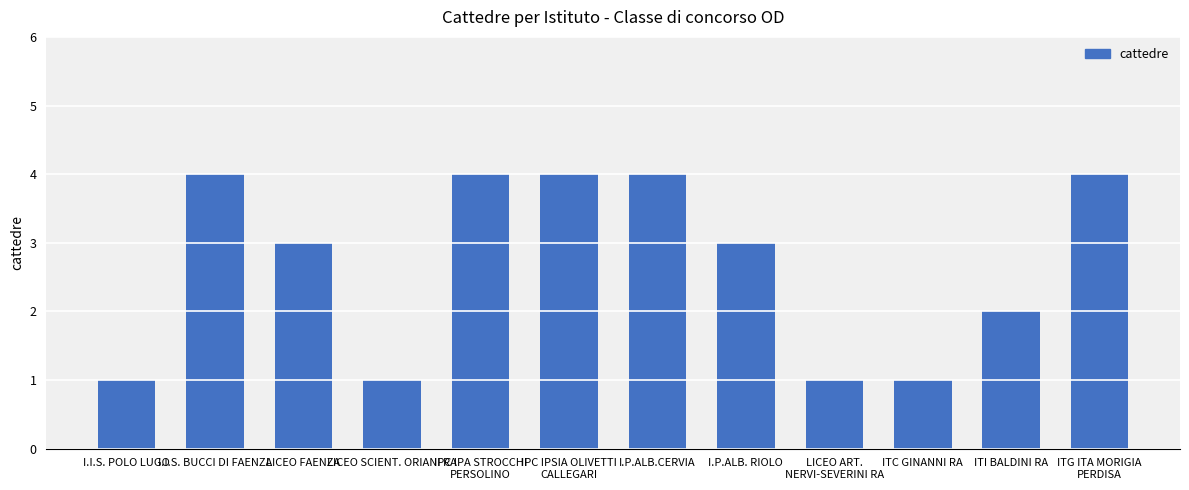

The value at ITG ITA MORIGIA
PERDISA is 7. True or false?

False